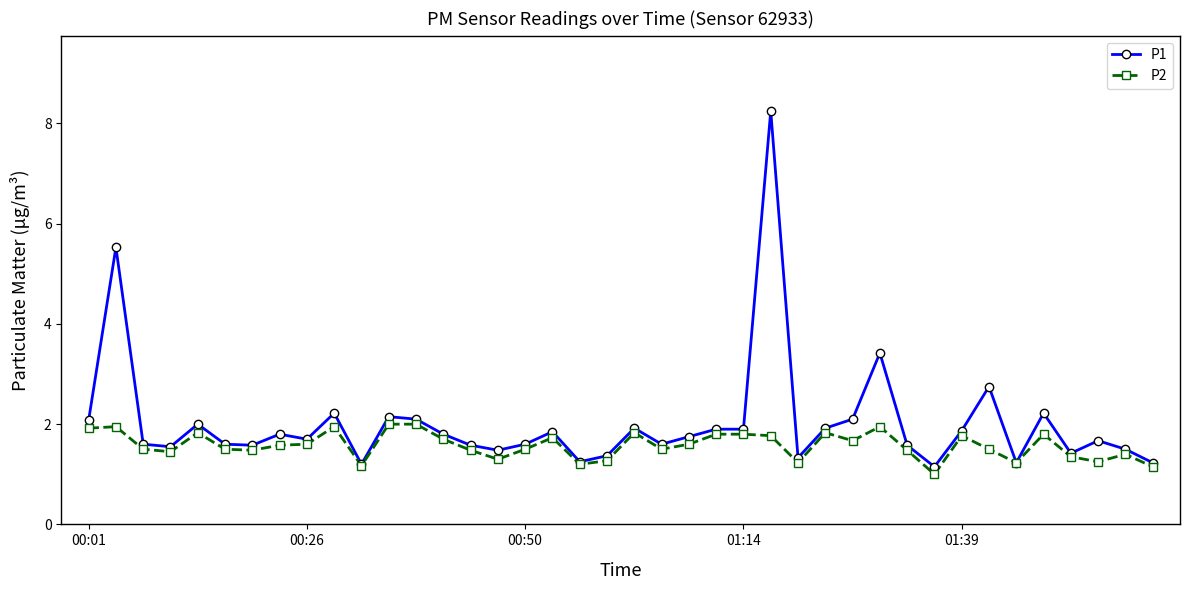

Rank the series by their maximum value, from lowest to highest.

P2, P1